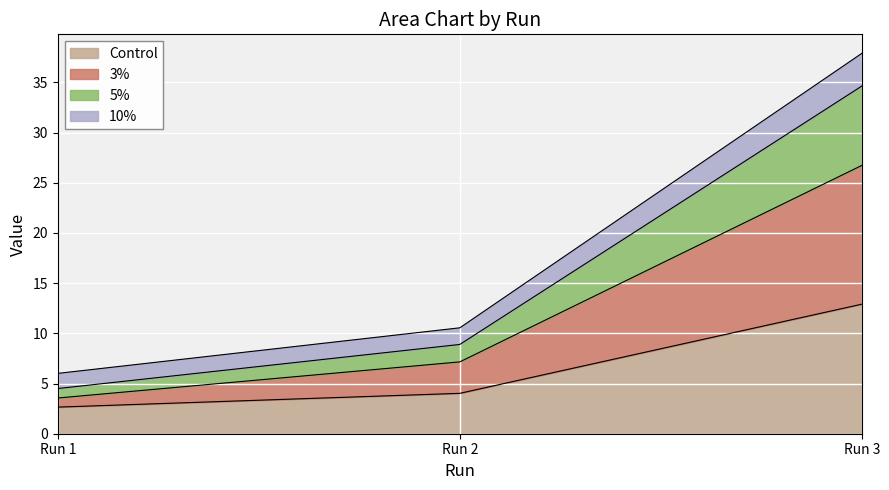

List the labels in order of 3% value, smallest first.

Run 1, Run 2, Run 3